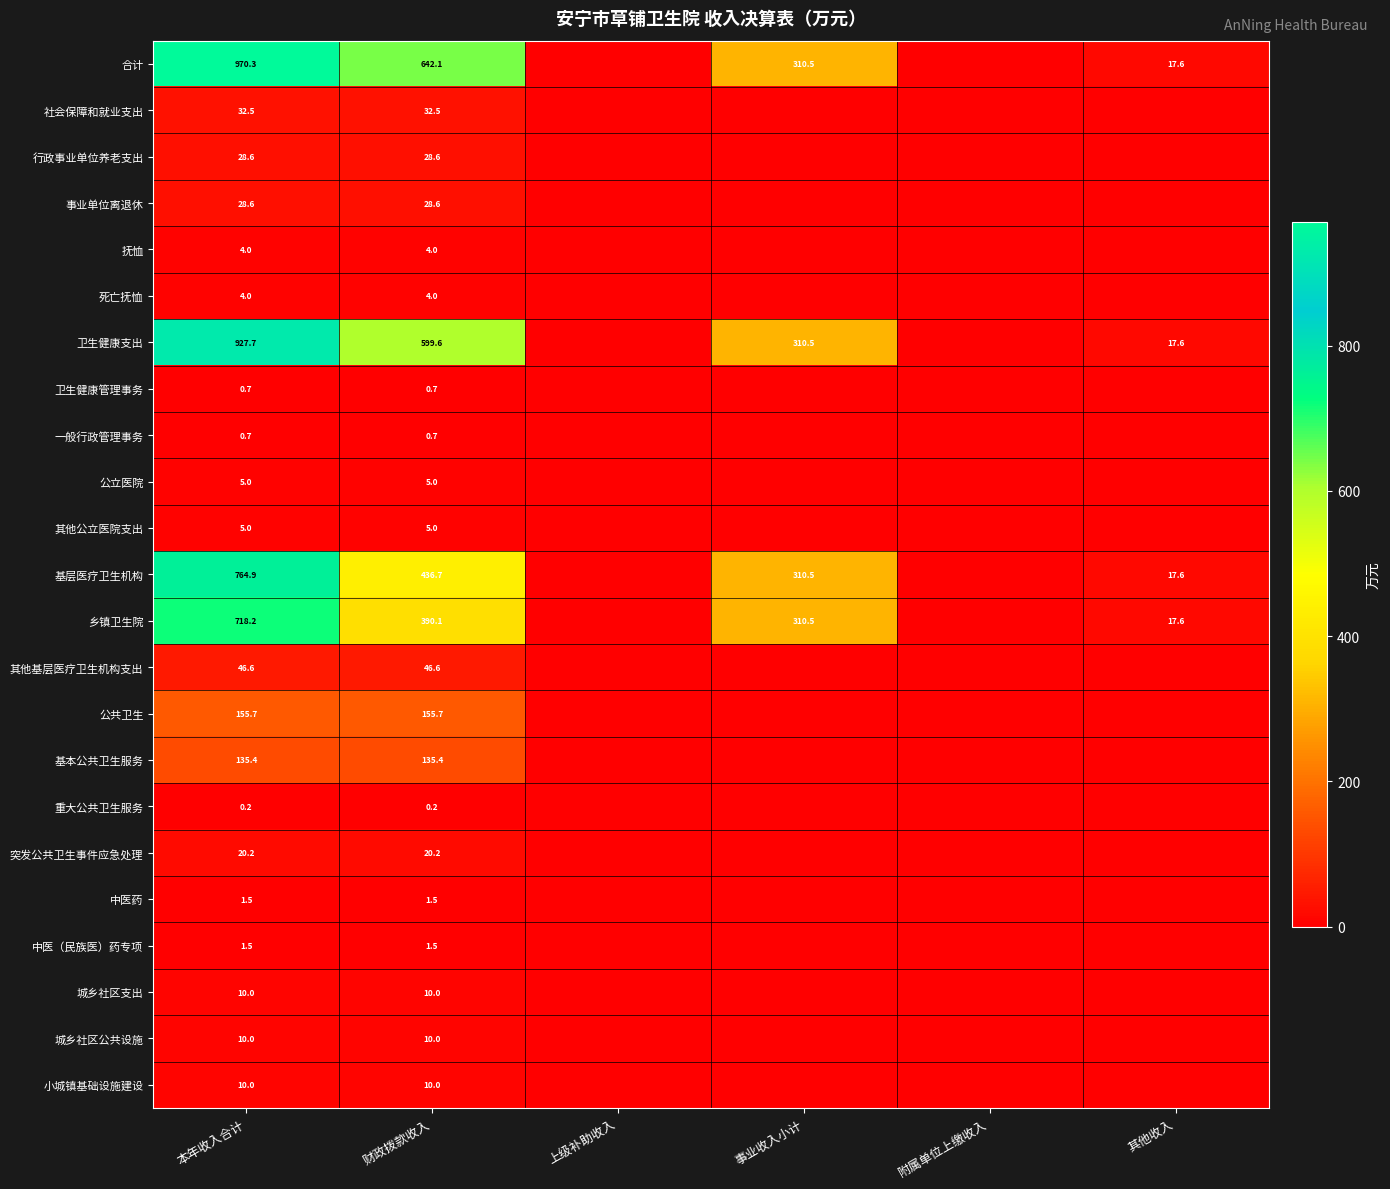

Is the value of 基层医疗卫生机构 at 事业收入小计 greater than the value of 事业单位离退休 at 本年收入合计?

Yes